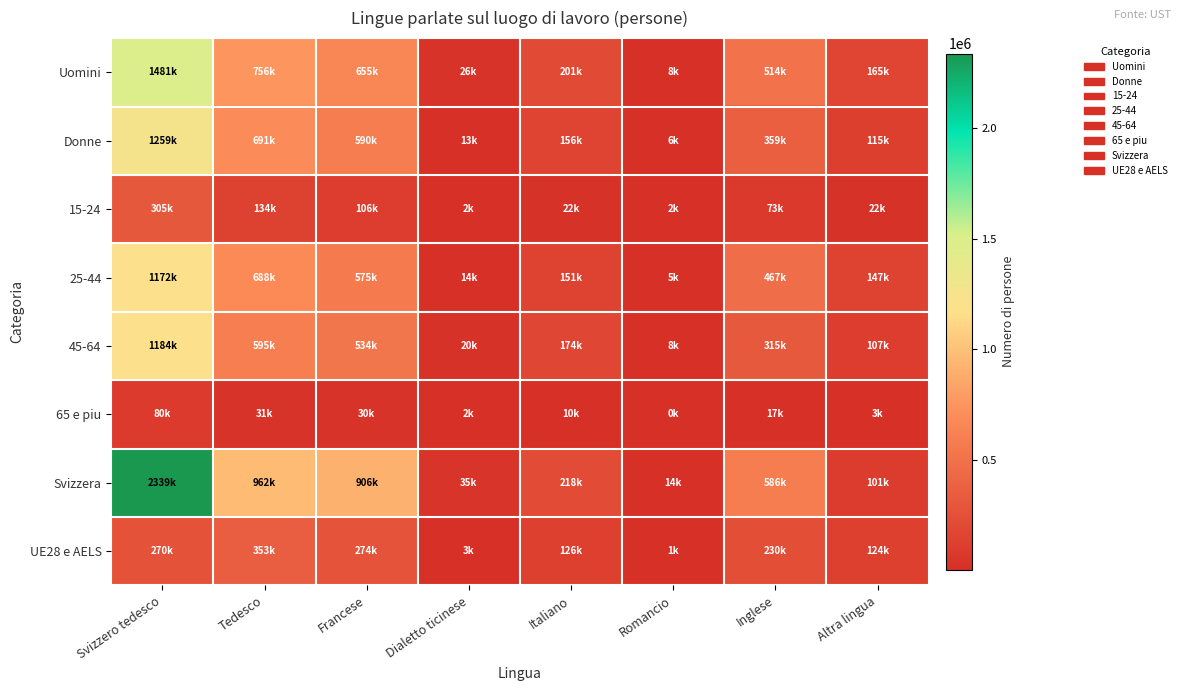

Which series has the largest total across all categories?

Svizzera